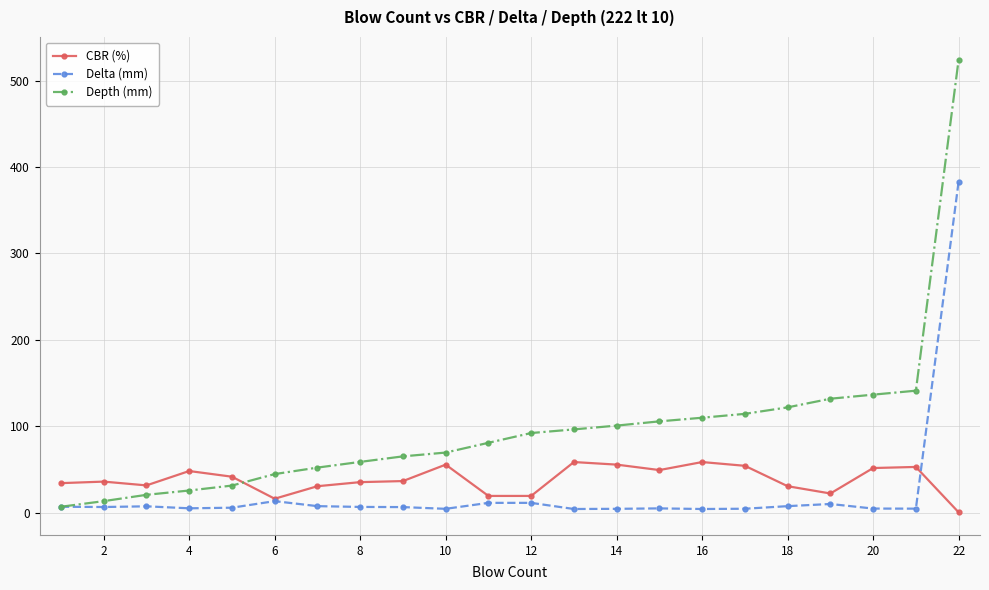

List the series in order of their overall mean, lowest first.

Delta (mm), CBR (%), Depth (mm)